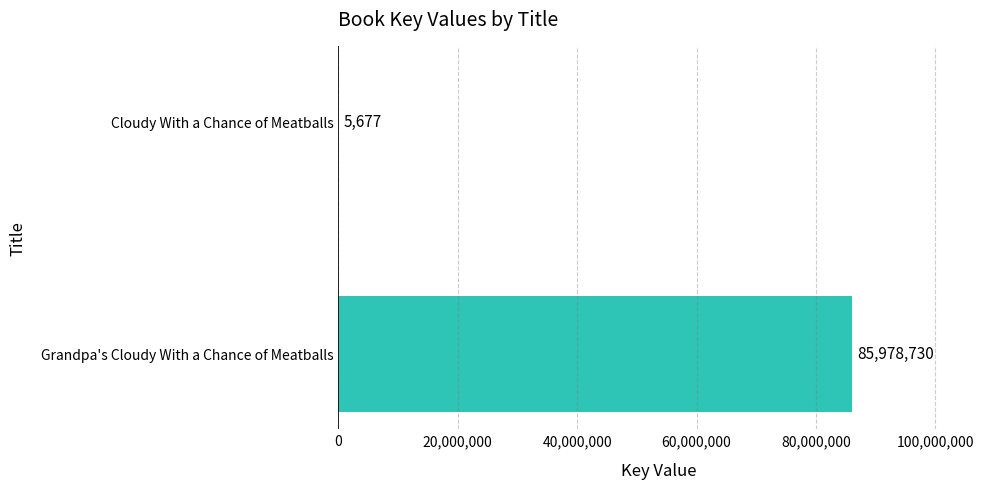

Count the number of data series in this chart.

1